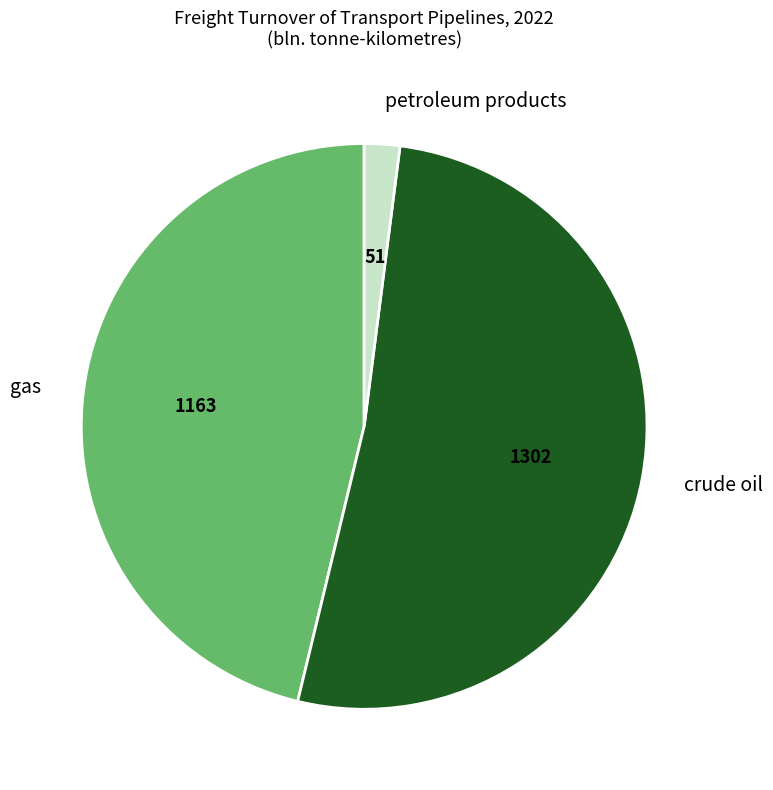

How many segments does this pie chart have?

3